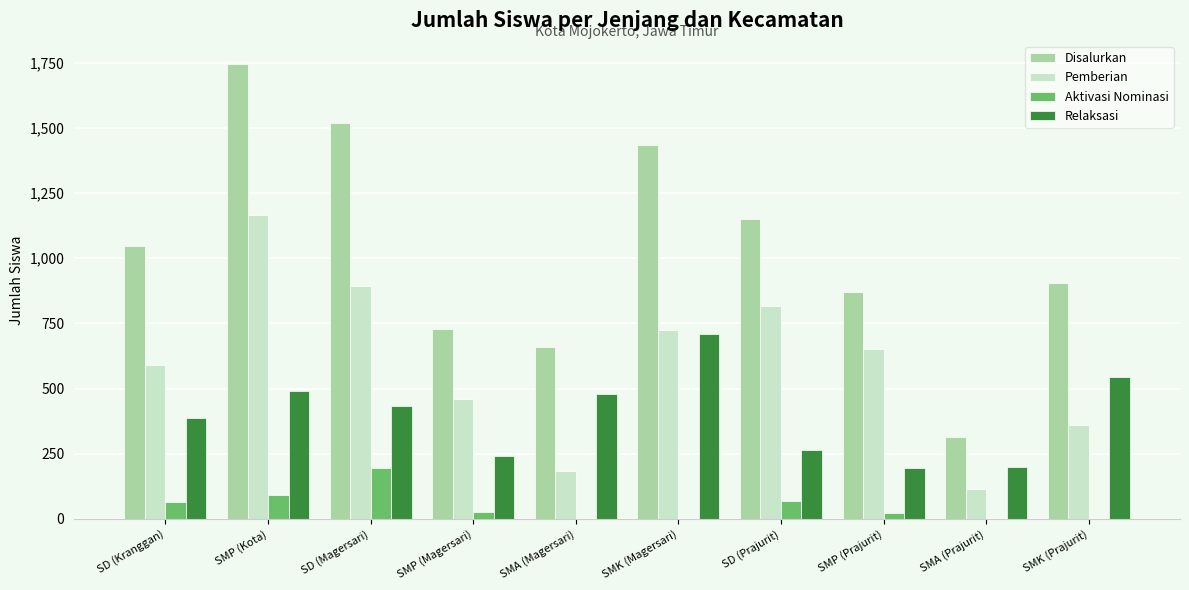

What value does the Pemberian series have at SD (Kranggan)?

591